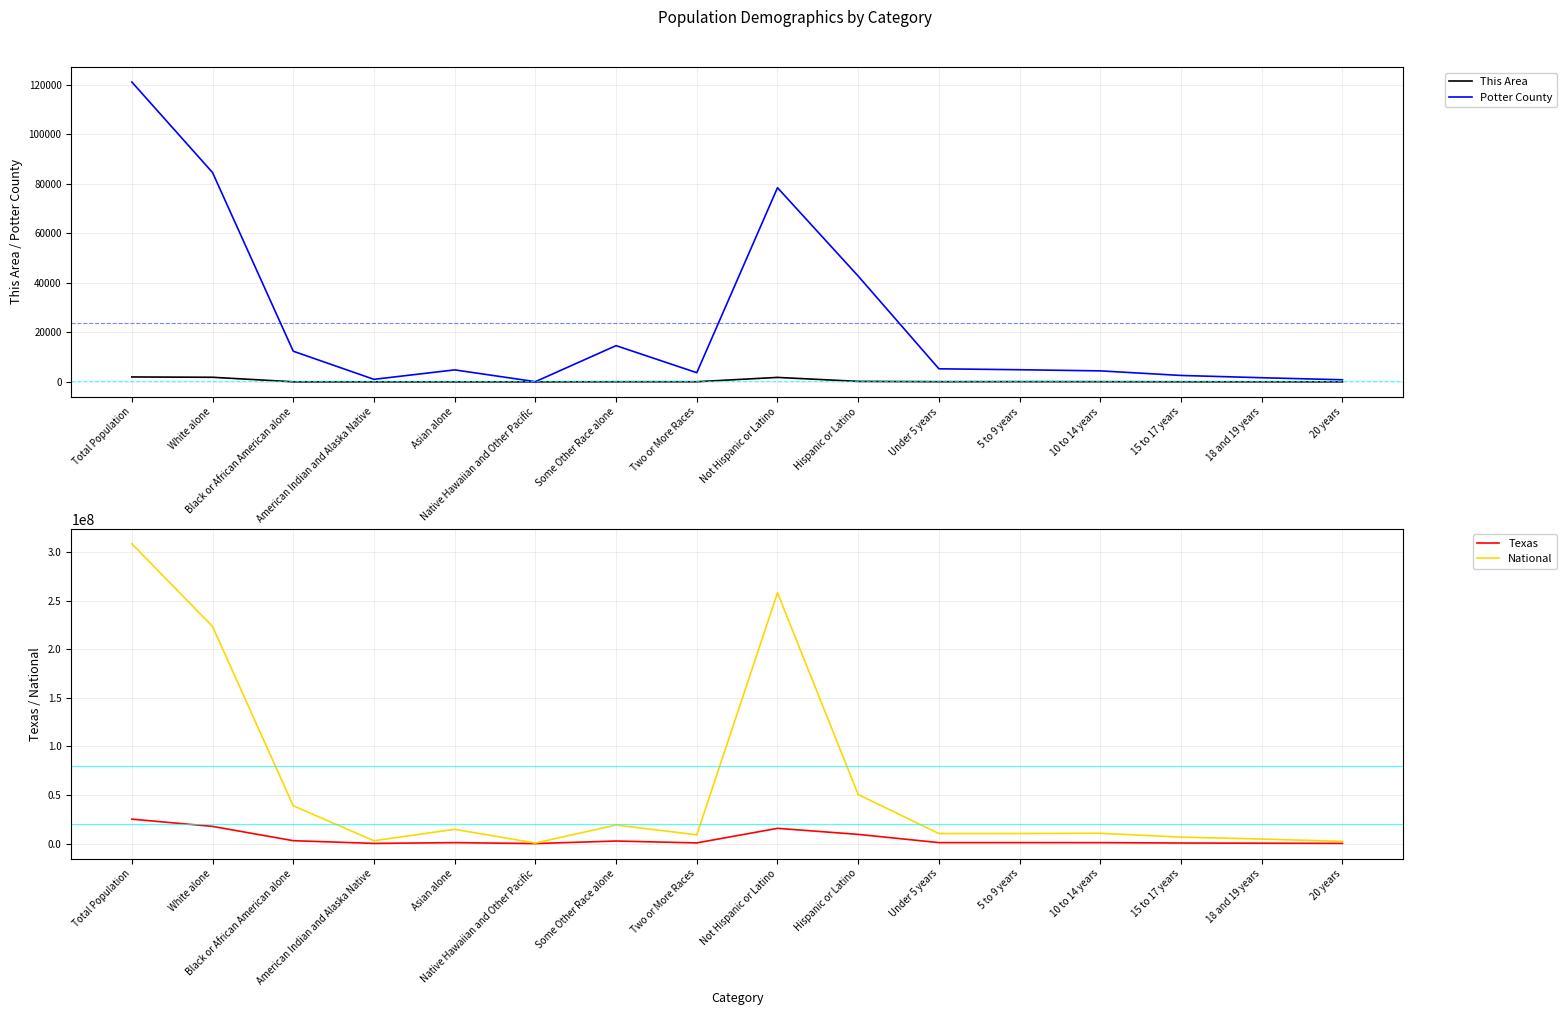

Is the value of Texas at Total Population greater than the value of National at Native Hawaiian and Other Pacific?

Yes